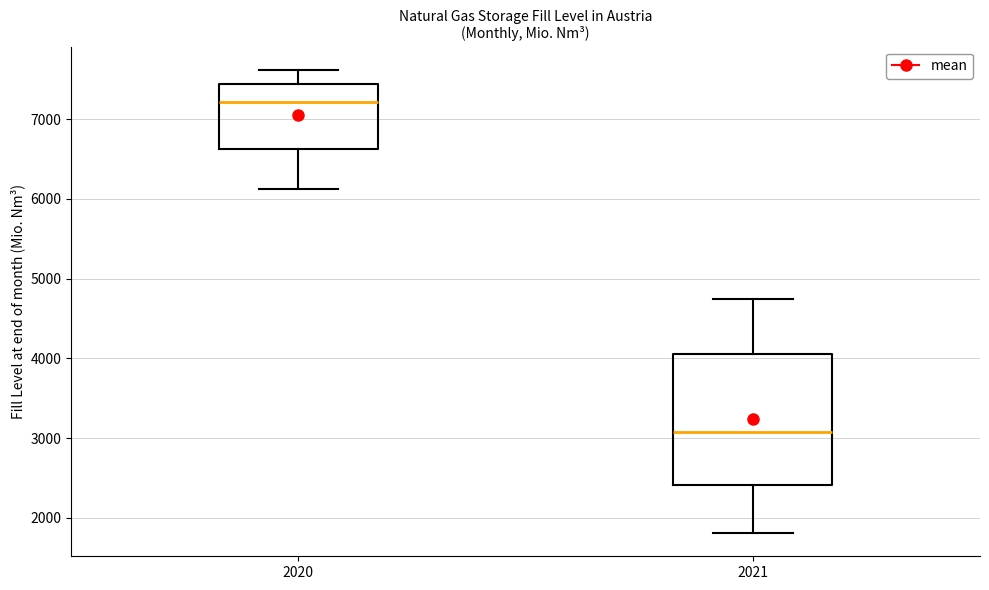

Which box's median line is the highest?

2020